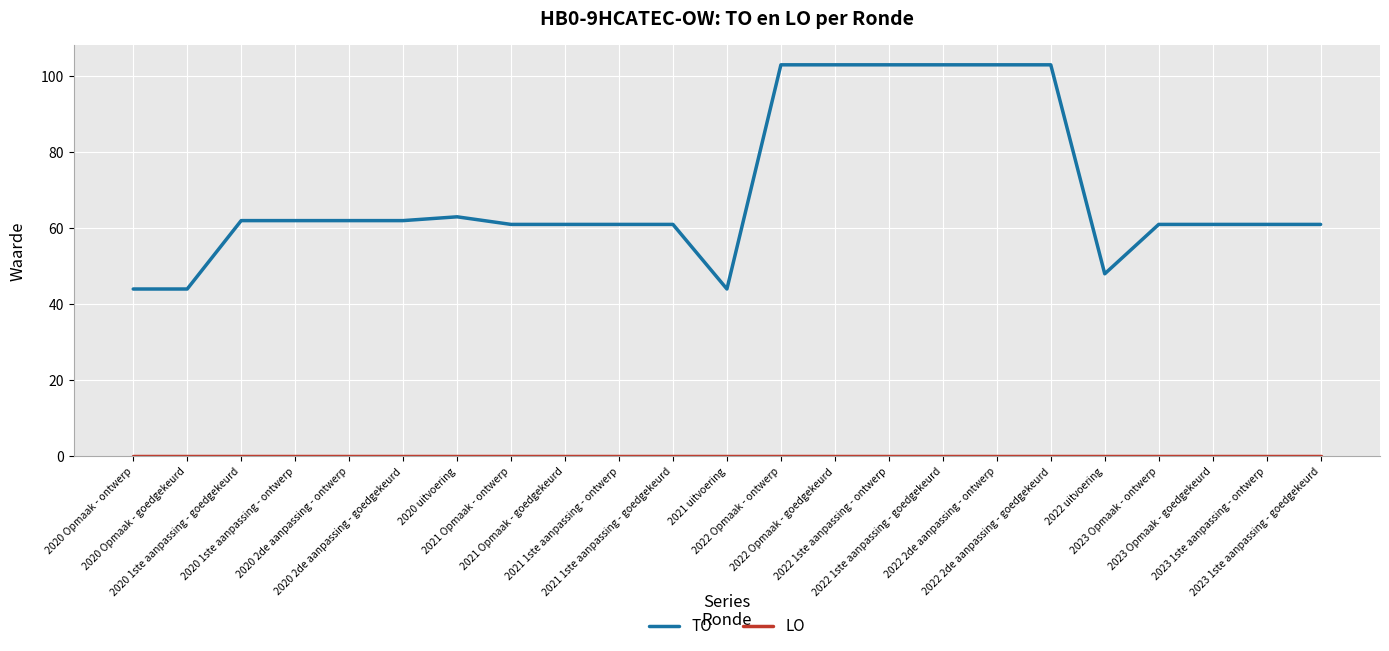

Which series has the widest spread of values?

TO